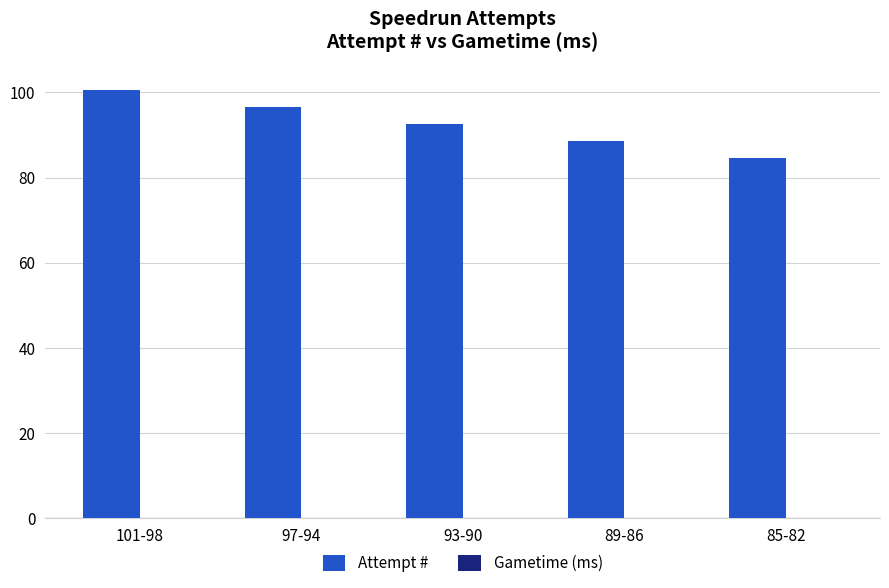

At which category does the chart reach its minimum across all series?

85-82